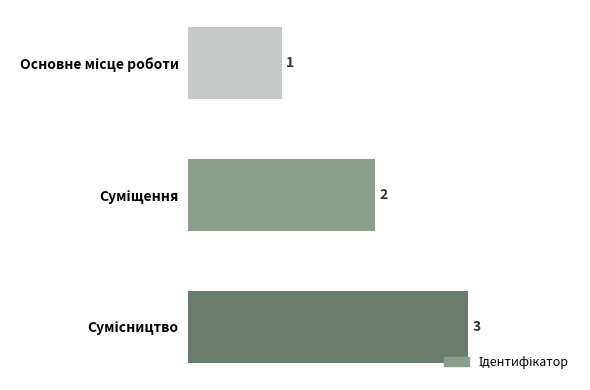

What is the greatest value displayed?

3